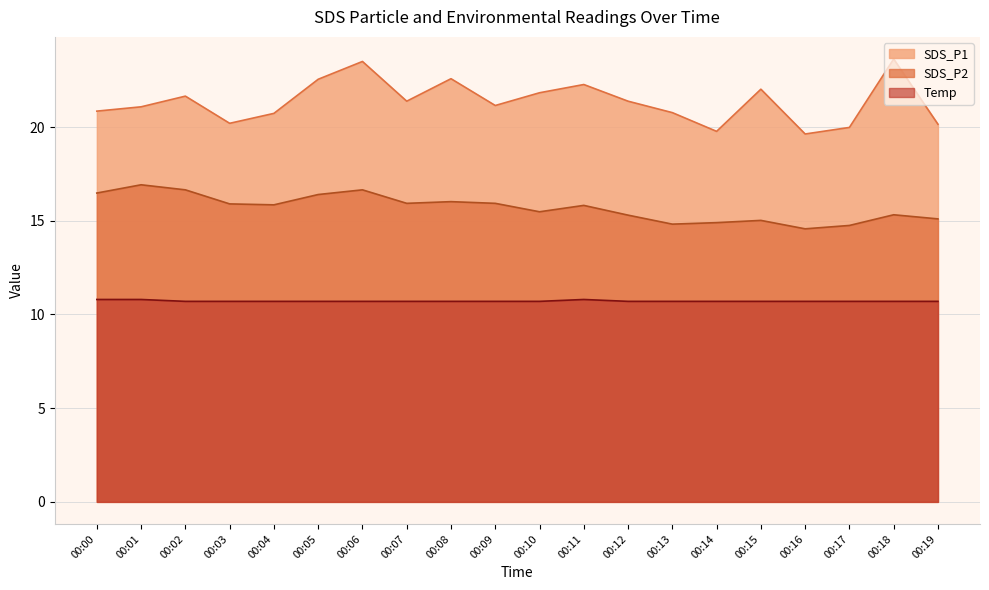

The Temp series shows 10.8 at 00:00. True or false?

True